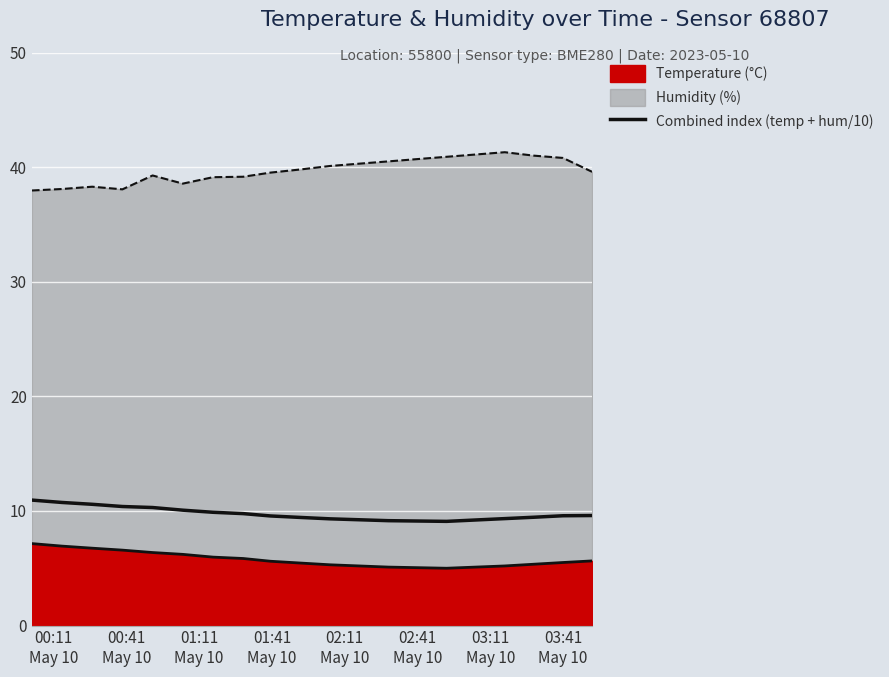

What is the label of the 20th point from the right?

00:11
May 10